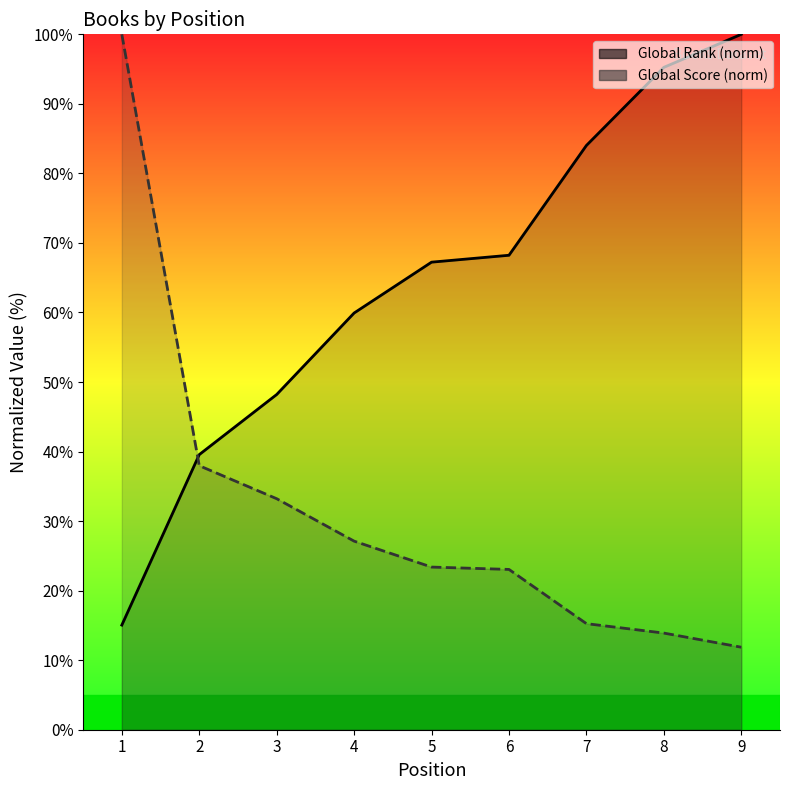

What is the average value of the Global Score (norm) series?

31.8